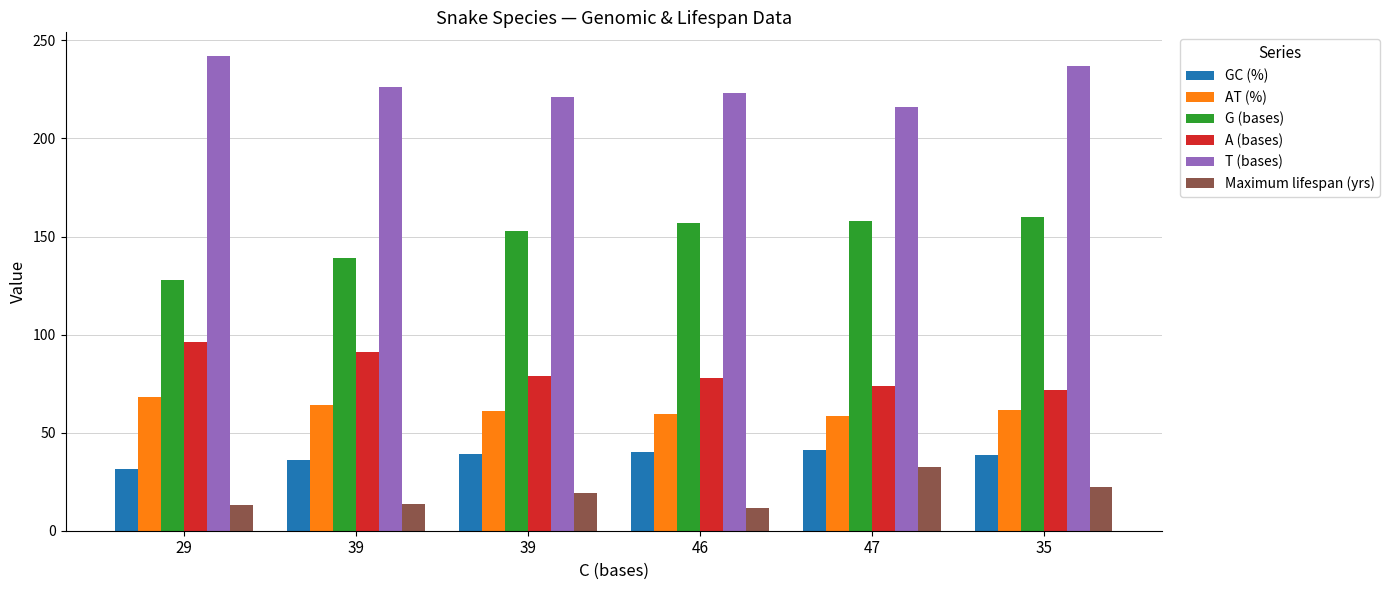

What is the total value across all series at 39?

569.7